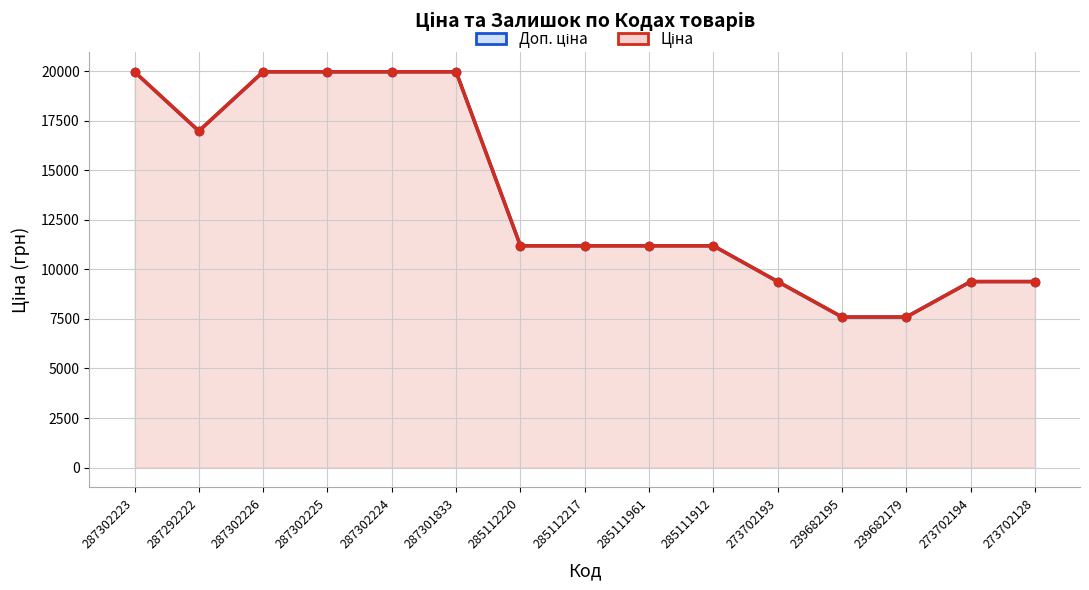

What is the label of the 10th point from the right?

287301833